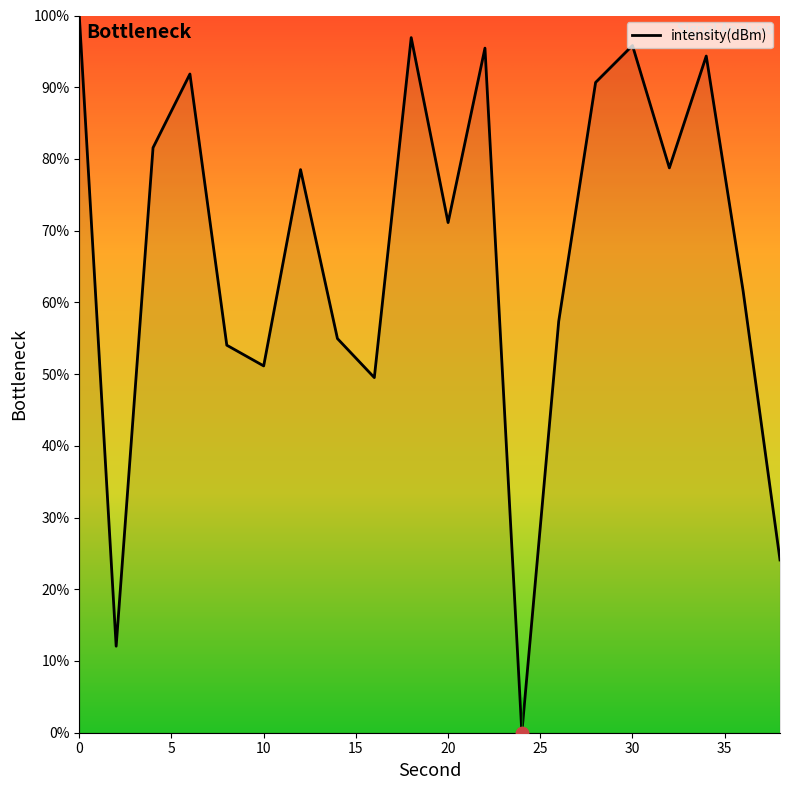

What is the greatest value displayed?

100.0